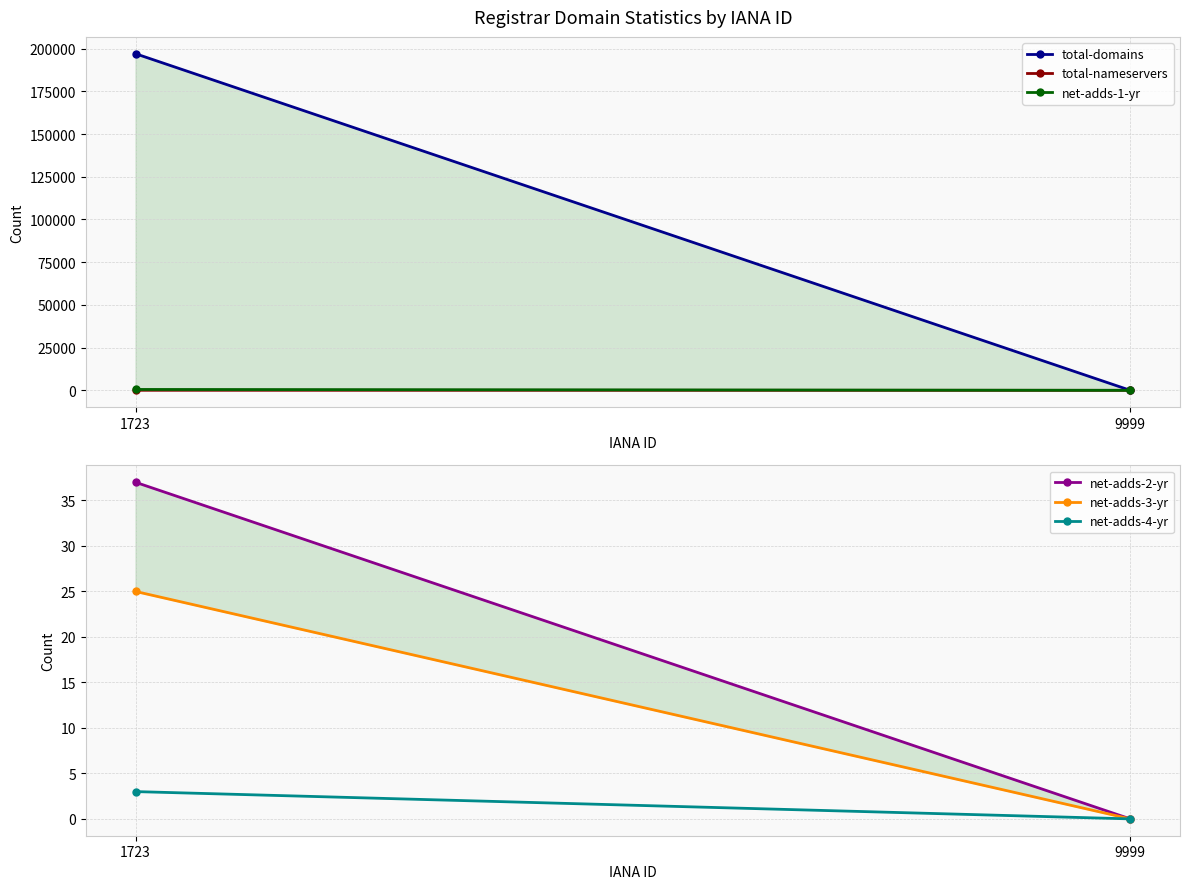

What is the difference between the maximum and minimum values in the net-adds-4-yr series?

3